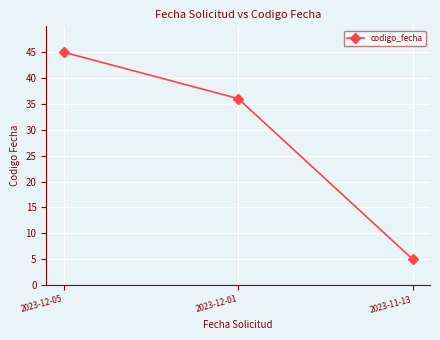

What is the label of the 3rd point from the left?

2023-11-13